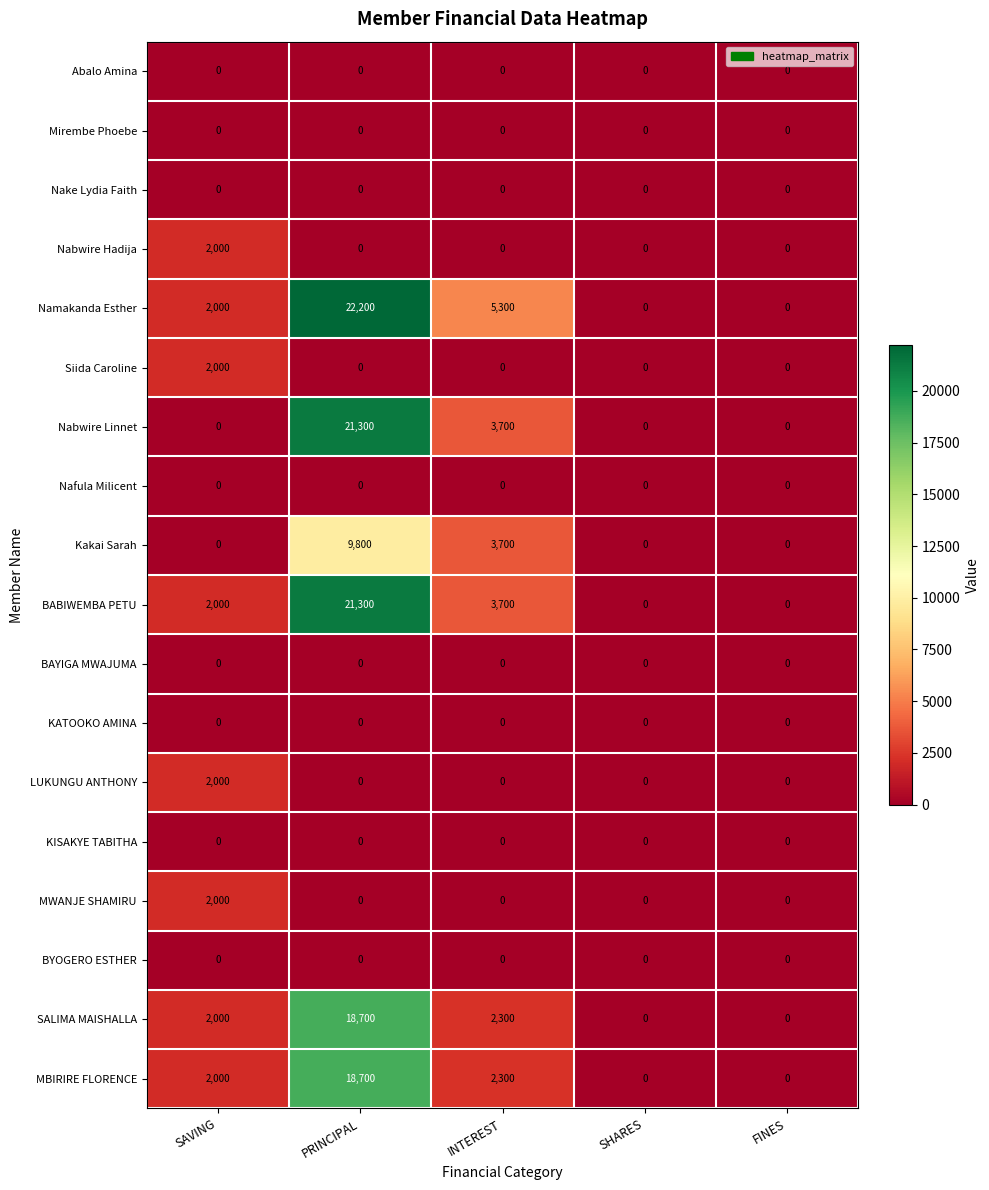

Is it true that BABIWEMBA PETU equals 0 at FINES?

True